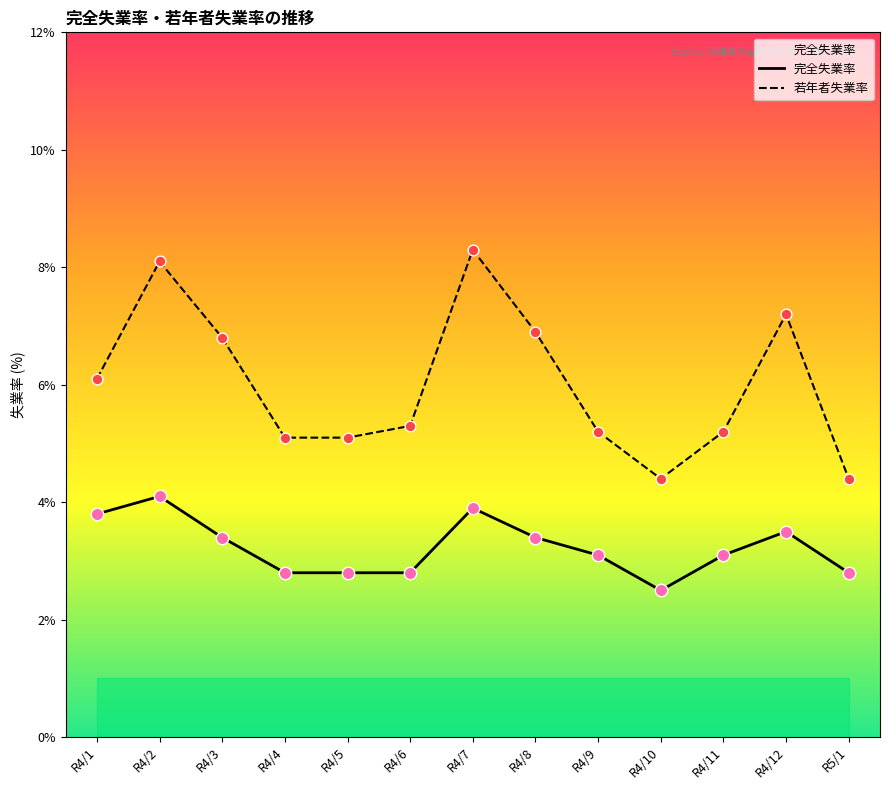

What is the total value across all series at R4/8?

10.3